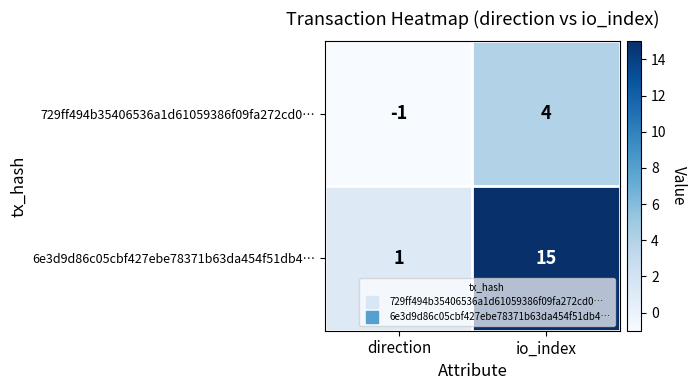

What is the difference between the 6e3d9d86c05cbf427ebe78371b63da454f51db4… values at io_index and direction?

14